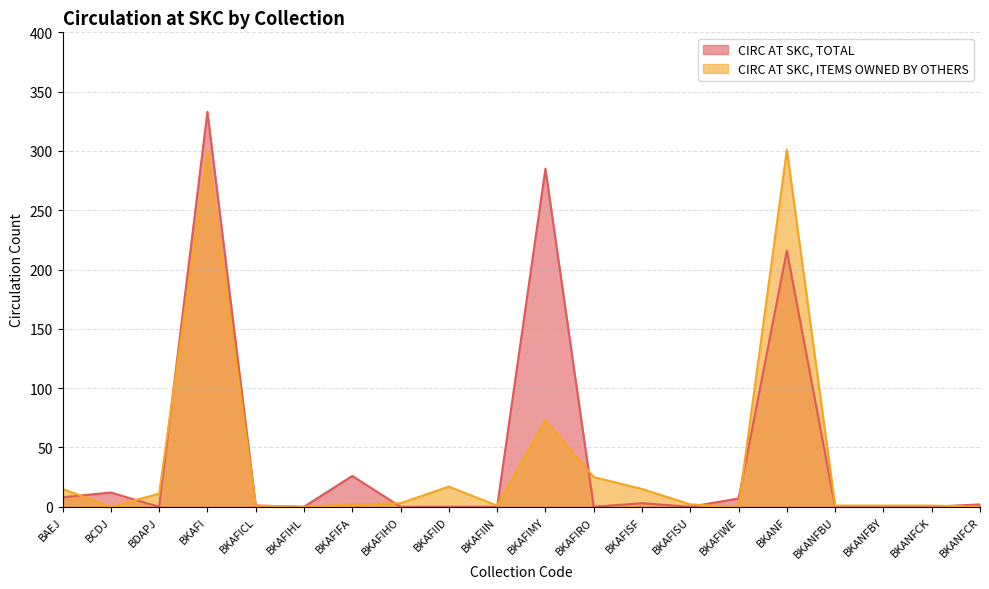

What is the maximum value for CIRC AT SKC, ITEMS OWNED BY OTHERS?

301